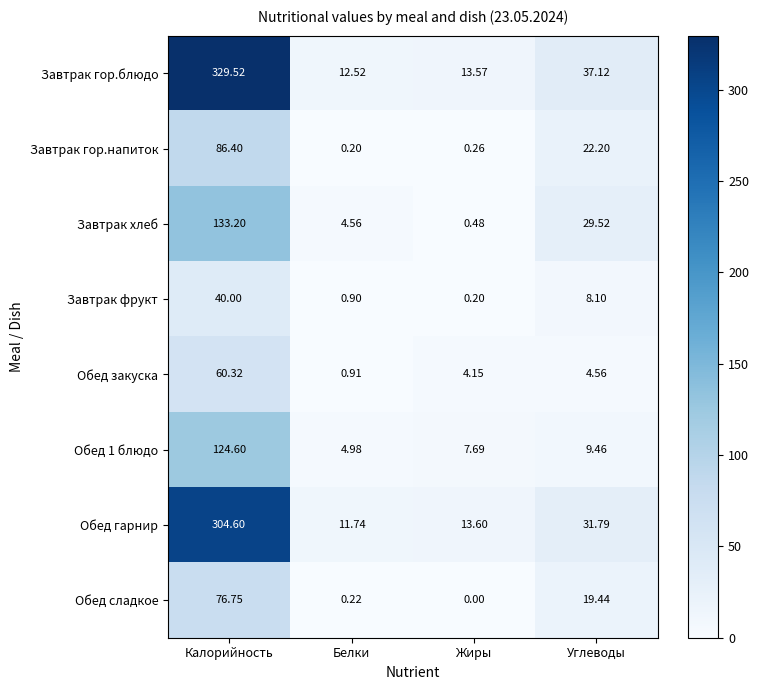

Which series has the largest total across all categories?

Завтрак гор.блюдо